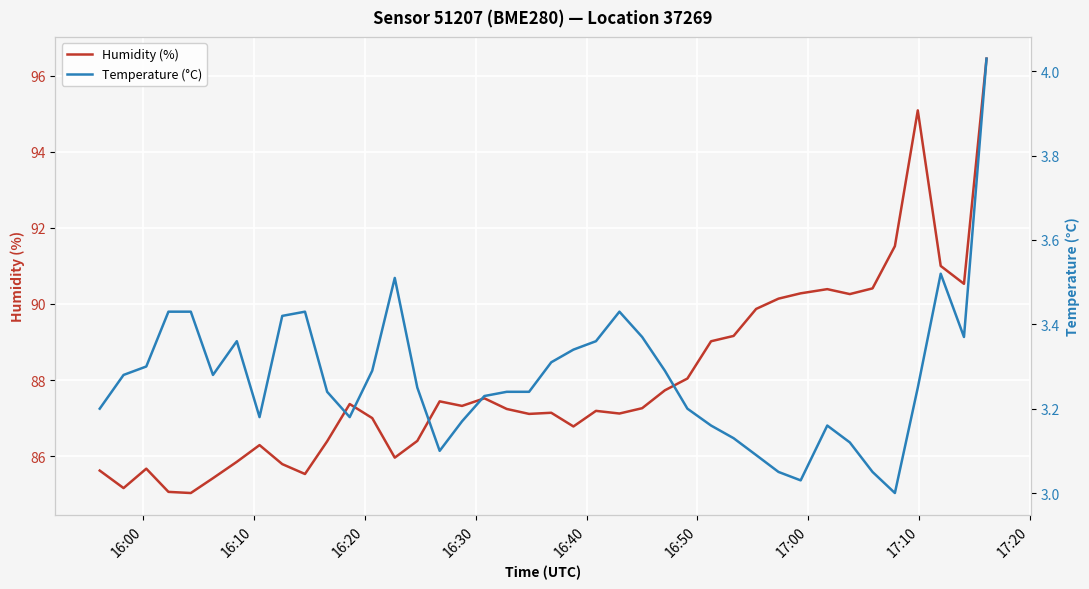

Reading left to right, list all the values displayed in this chart.

Humidity (%): 85.6	85.2	85.7	85.1	85.0	85.4	85.8	86.3	85.8	85.5	86.4	87.4	87.0	86.0	86.4	87.4	87.3	87.5	87.2	87.1	87.1	86.8	87.2	87.1	87.3	87.7	88.0	89.0	89.2	89.9	90.1	90.3	90.4	90.3	90.4	91.5	95.1	91.0	90.5	96.5
Temperature (°C): 3.2	3.3	3.3	3.4	3.4	3.3	3.4	3.2	3.4	3.4	3.2	3.2	3.3	3.5	3.2	3.1	3.2	3.2	3.2	3.2	3.3	3.3	3.4	3.4	3.4	3.3	3.2	3.2	3.1	3.1	3.0	3.0	3.2	3.1	3.0	3.0	3.2	3.5	3.4	4.0